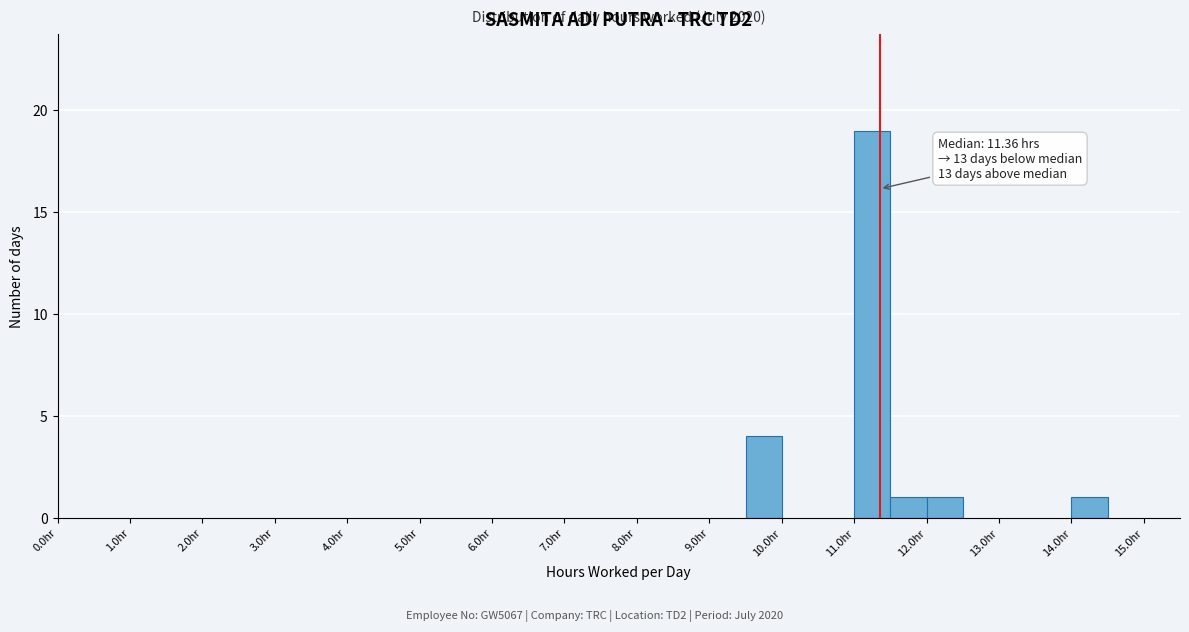

Which range on the x-axis has the tallest bar?

11.0 to 11.5